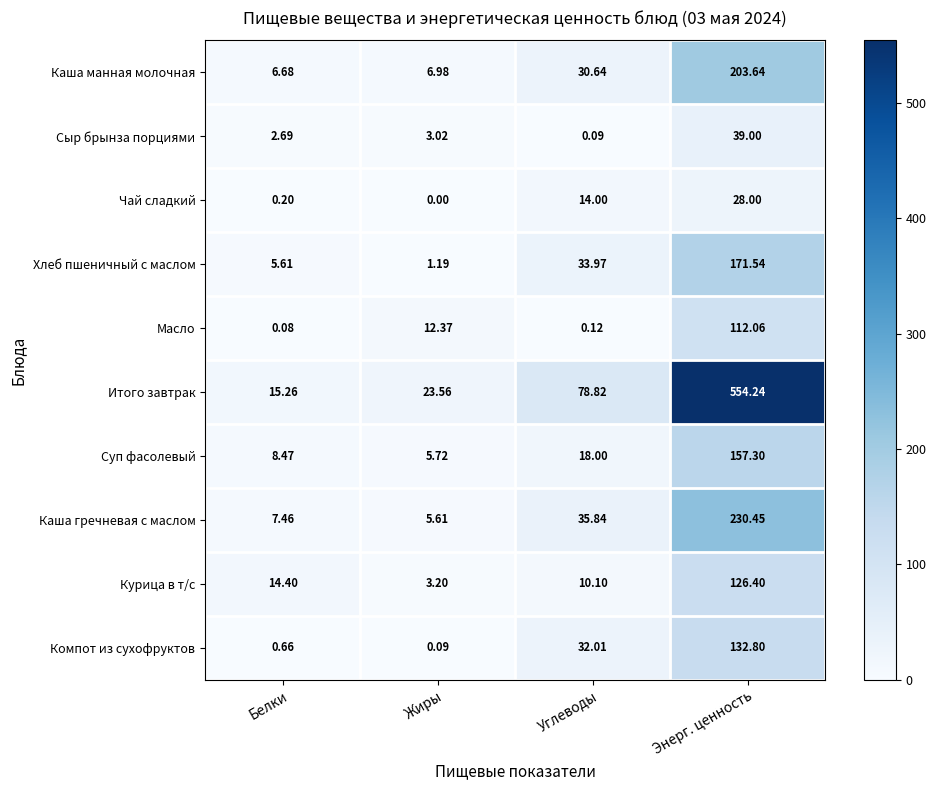

At which label does Каша манная молочная first exceed 30?

Углеводы